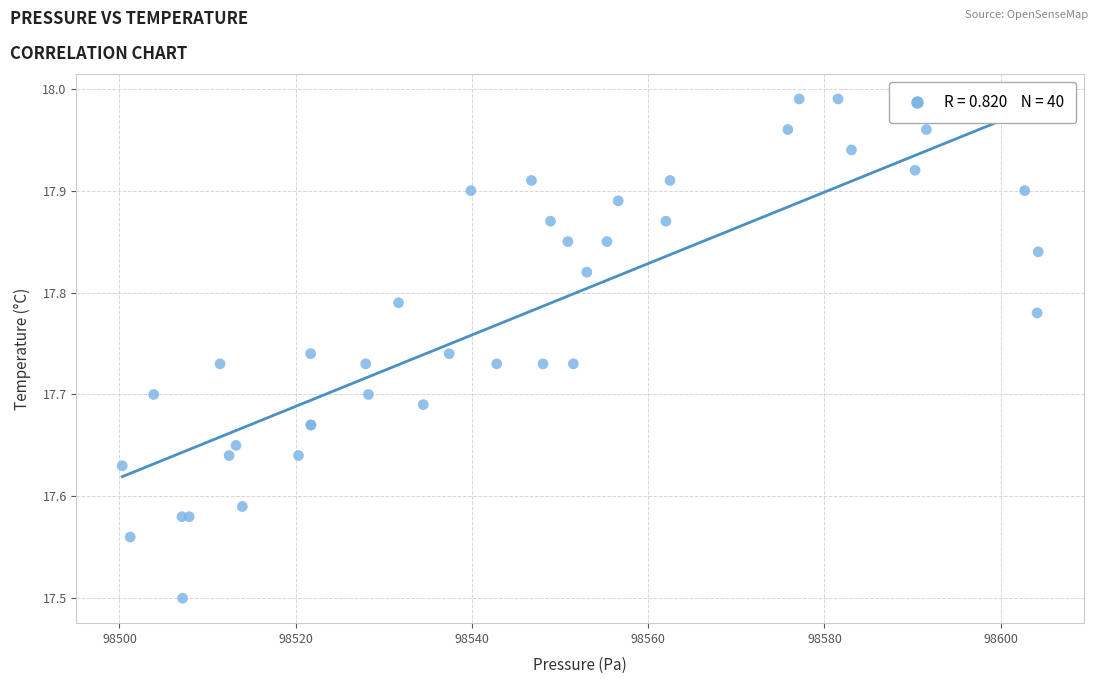

What Y value in the scatter plot is closest to 17?

17.5